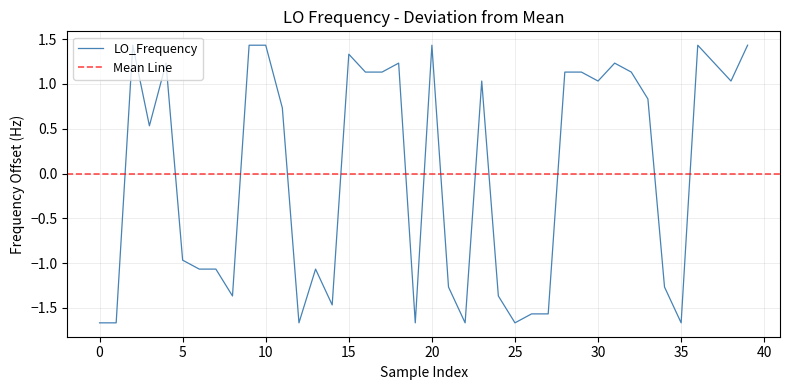

What is the minimum value shown in the chart?

-1.7